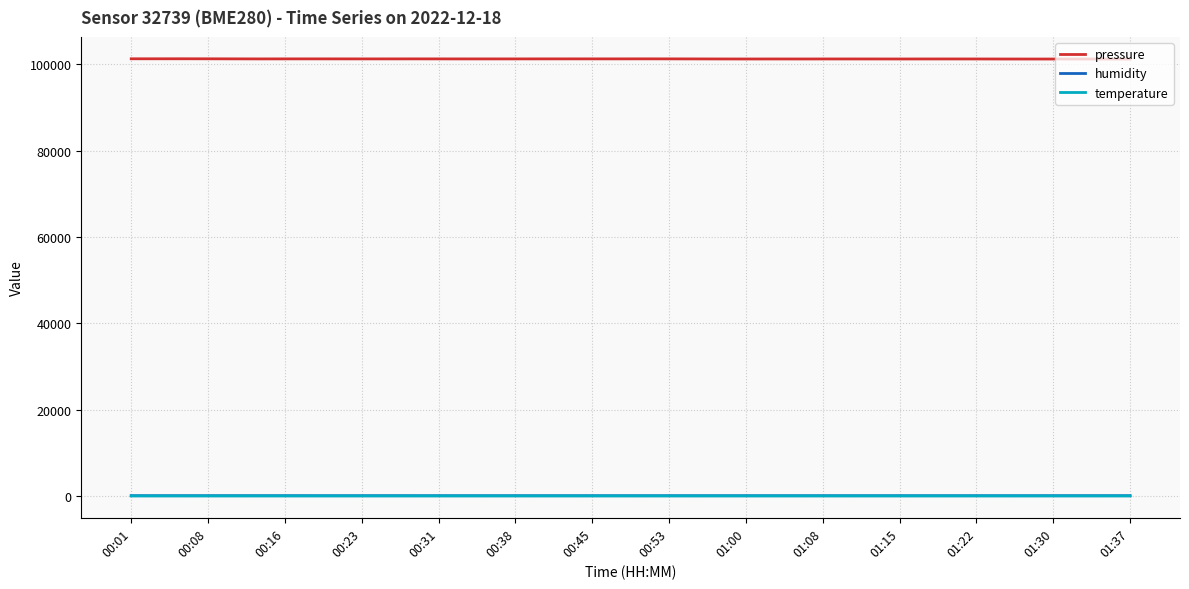

Which series has the widest spread of values?

pressure